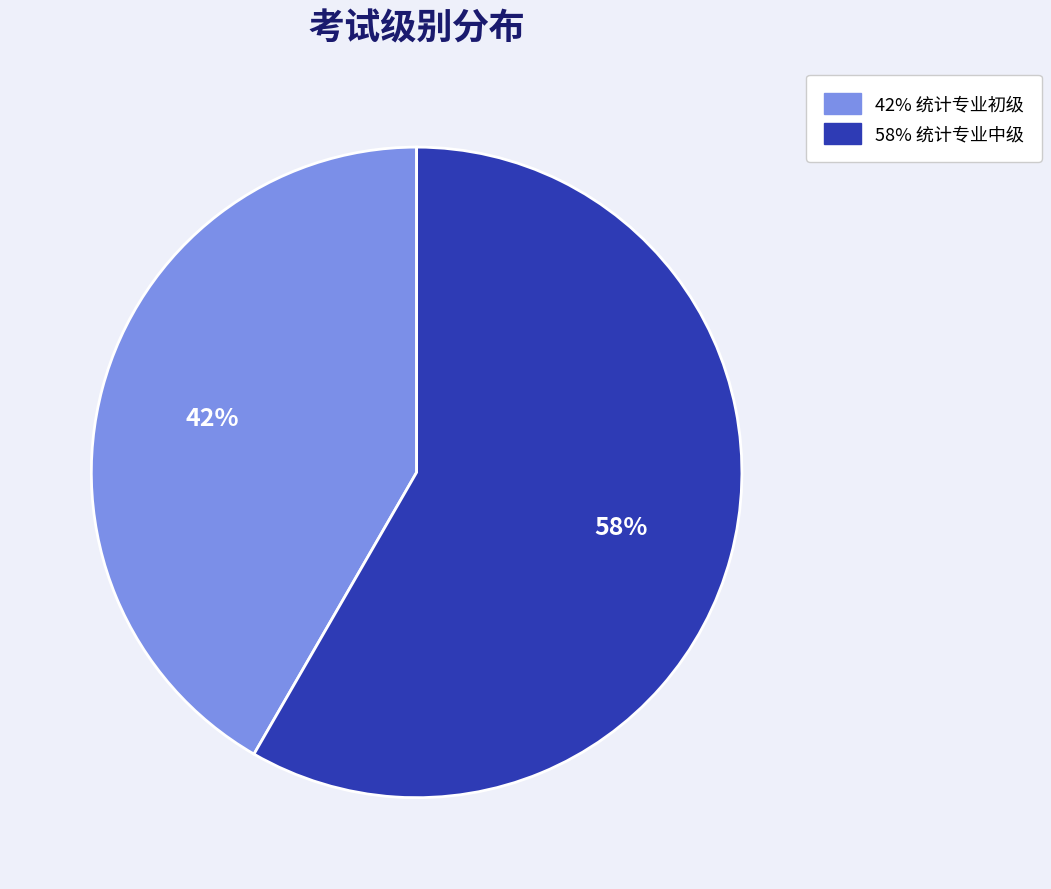

Is there a majority slice in this chart?

Yes